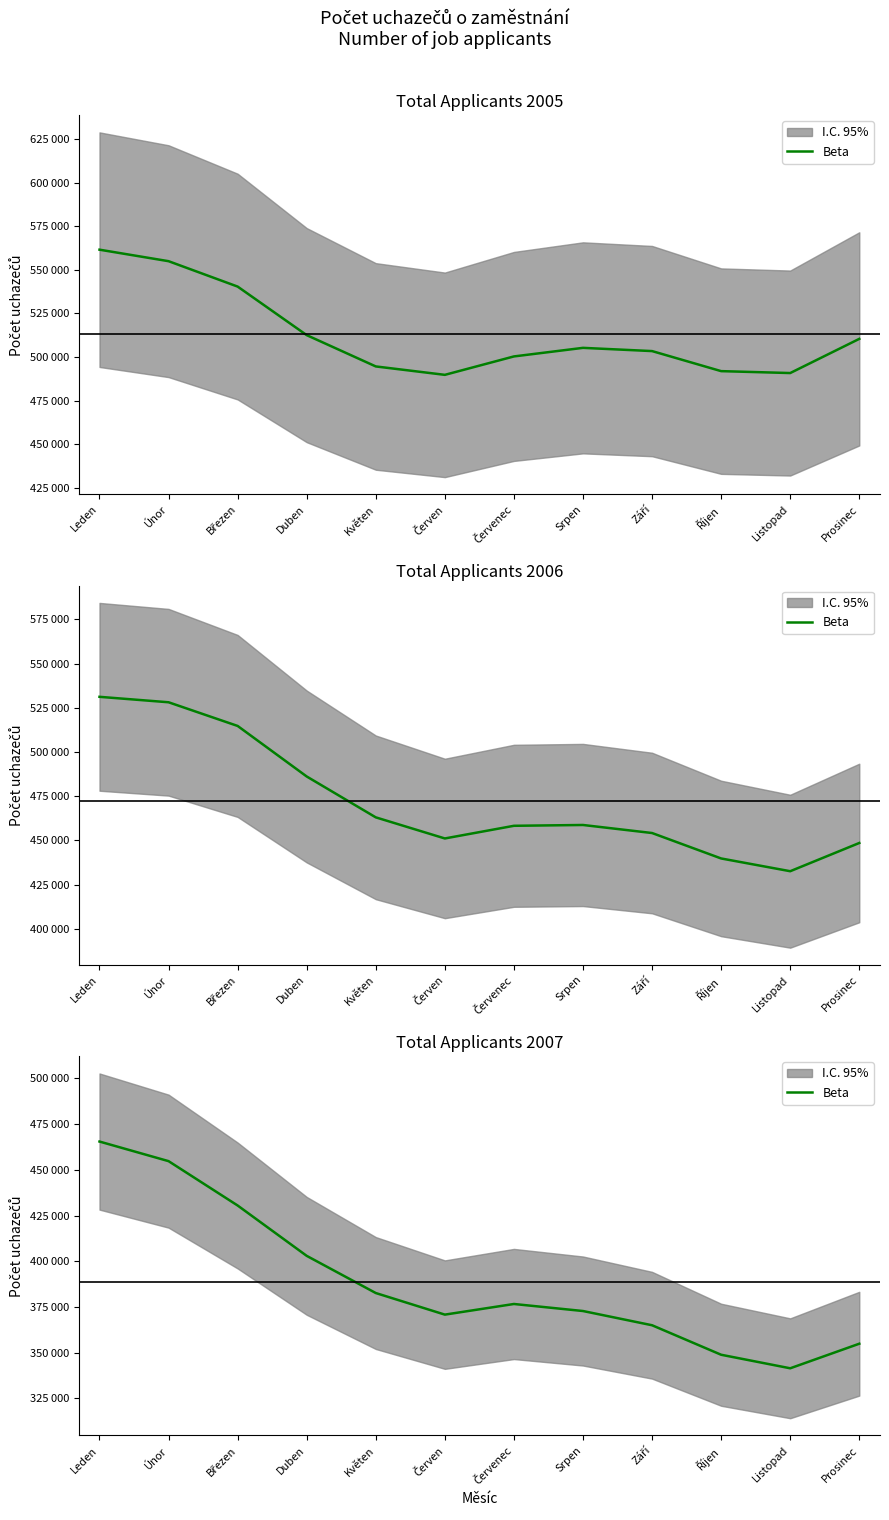

Which label corresponds to the largest value in the chart?

Leden